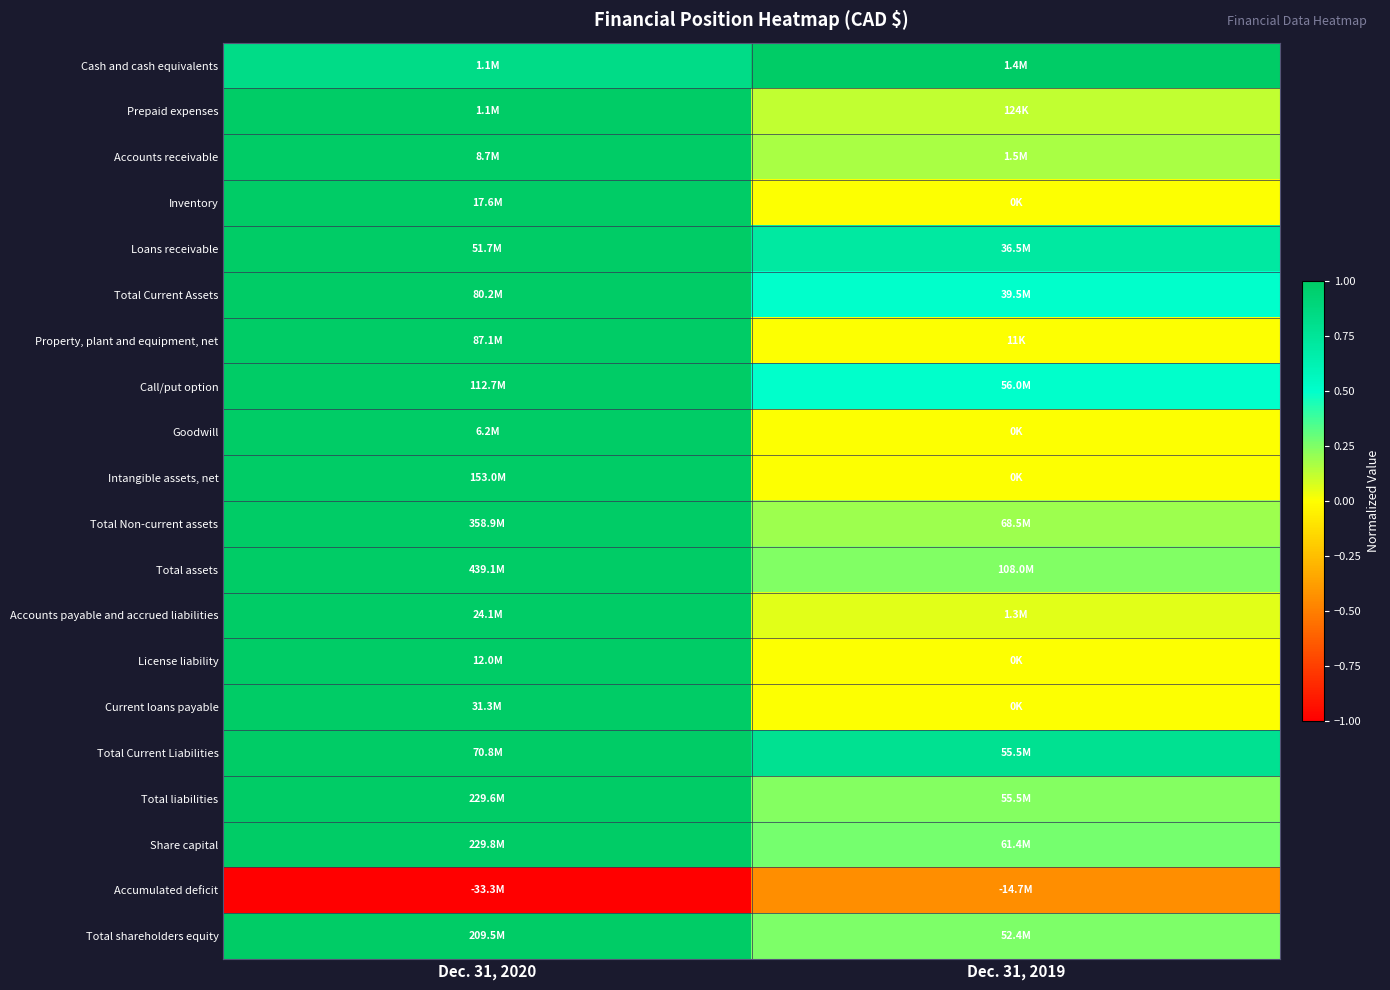

Reading left to right, transcribe all the data shown in this chart.

Cash and cash equivalents: Dec. 31, 2020=0.8	Dec. 31, 2019=1.0
Prepaid expenses: Dec. 31, 2020=1.0	Dec. 31, 2019=0.1
Accounts receivable: Dec. 31, 2020=1.0	Dec. 31, 2019=0.2
Inventory: Dec. 31, 2020=1.0	Dec. 31, 2019=0.0
Loans receivable: Dec. 31, 2020=1.0	Dec. 31, 2019=0.7
Total Current Assets: Dec. 31, 2020=1.0	Dec. 31, 2019=0.5
Property, plant and equipment, net: Dec. 31, 2020=1.0	Dec. 31, 2019=0.0
Call/put option: Dec. 31, 2020=1.0	Dec. 31, 2019=0.5
Goodwill: Dec. 31, 2020=1.0	Dec. 31, 2019=0.0
Intangible assets, net: Dec. 31, 2020=1.0	Dec. 31, 2019=0.0
Total Non-current assets: Dec. 31, 2020=1.0	Dec. 31, 2019=0.2
Total assets: Dec. 31, 2020=1.0	Dec. 31, 2019=0.2
Accounts payable and accrued liabilities: Dec. 31, 2020=1.0	Dec. 31, 2019=0.1
License liability: Dec. 31, 2020=1.0	Dec. 31, 2019=0.0
Current loans payable: Dec. 31, 2020=1.0	Dec. 31, 2019=0.0
Total Current Liabilities: Dec. 31, 2020=1.0	Dec. 31, 2019=0.8
Total liabilities: Dec. 31, 2020=1.0	Dec. 31, 2019=0.2
Share capital: Dec. 31, 2020=1.0	Dec. 31, 2019=0.3
Accumulated deficit: Dec. 31, 2020=-1.0	Dec. 31, 2019=-0.4
Total shareholders equity: Dec. 31, 2020=1.0	Dec. 31, 2019=0.3